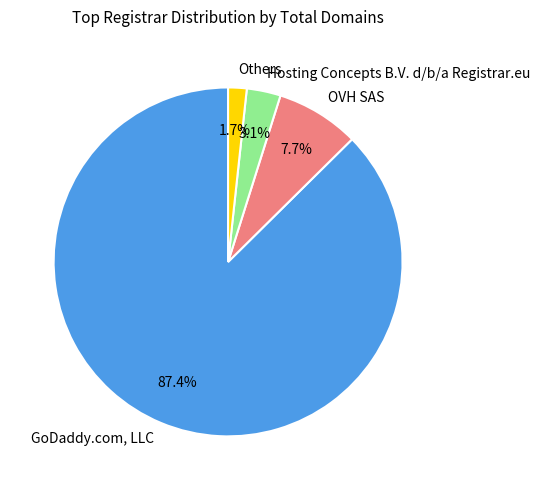

Is the sum of Hosting Concepts B.V. d/b/a Registrar.eu and OVH SAS greater than half?

No